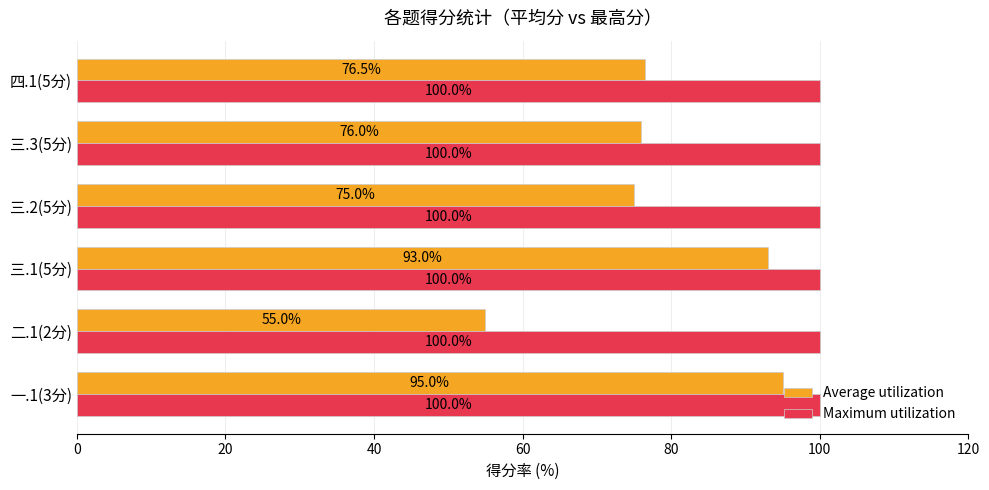

Rank the series by their maximum value, from highest to lowest.

Maximum utilization, Average utilization